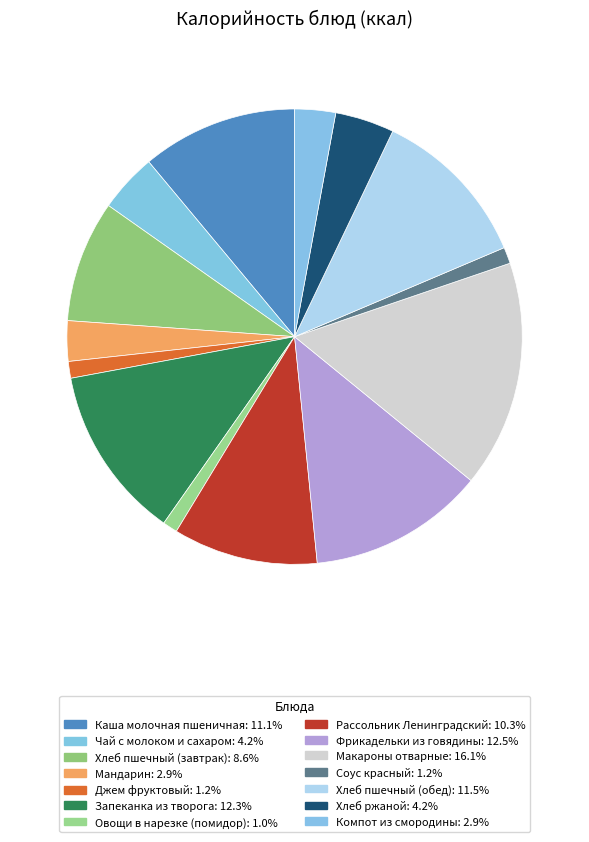

Which slice is the largest?

Макароны отварные